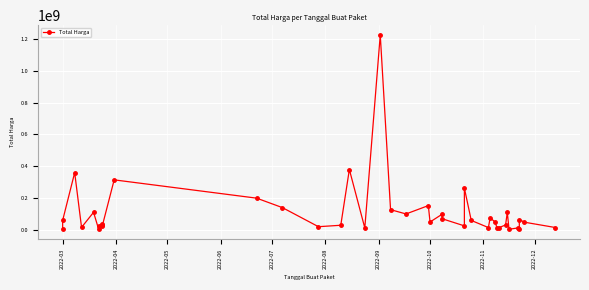

How many points are lower than both their immediate neighbors (excluding endpoints)?

12